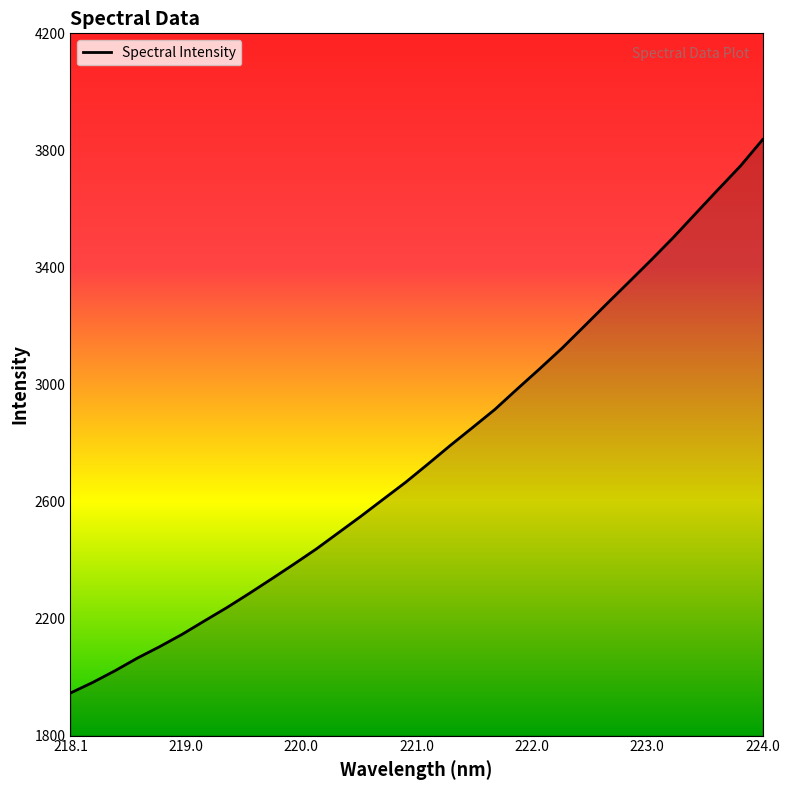

What is the smallest value displayed?

1945.5